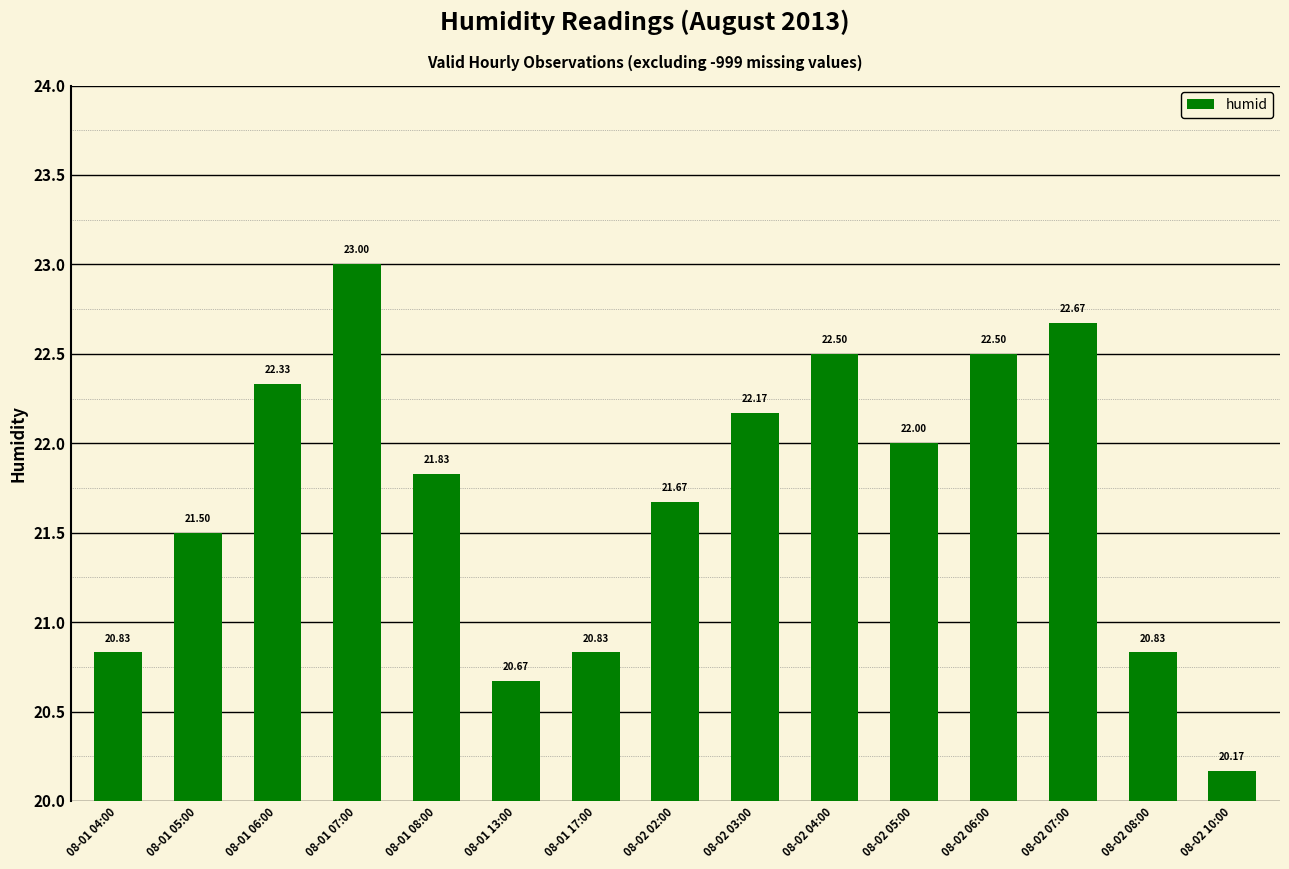

What is the change in value from 08-02 03:00 to 08-02 04:00?

+0.3